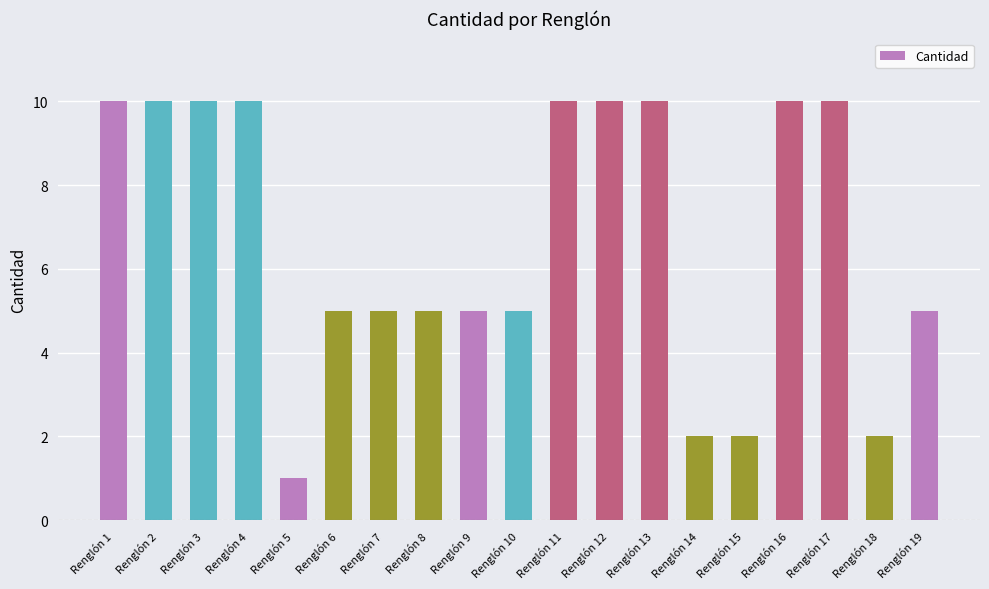

What is the sum of all values?

127